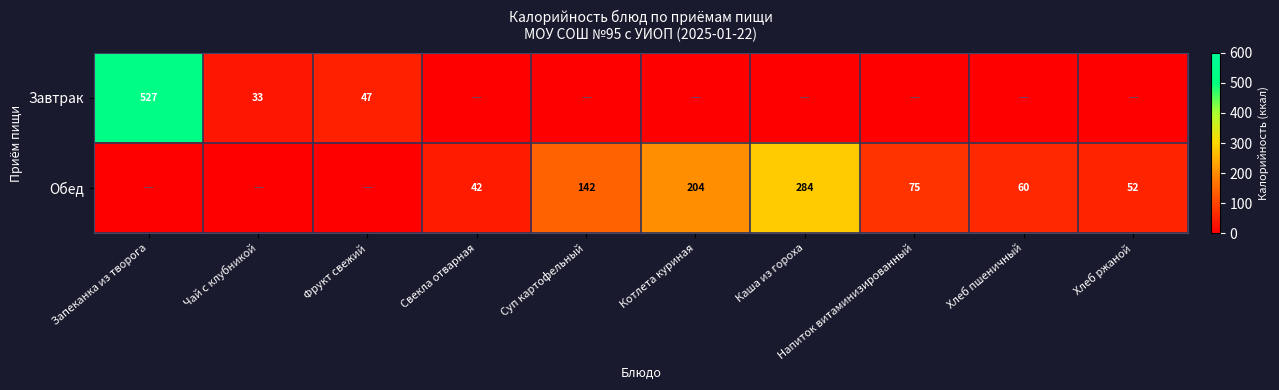

What is the maximum value shown in the chart?

527.4